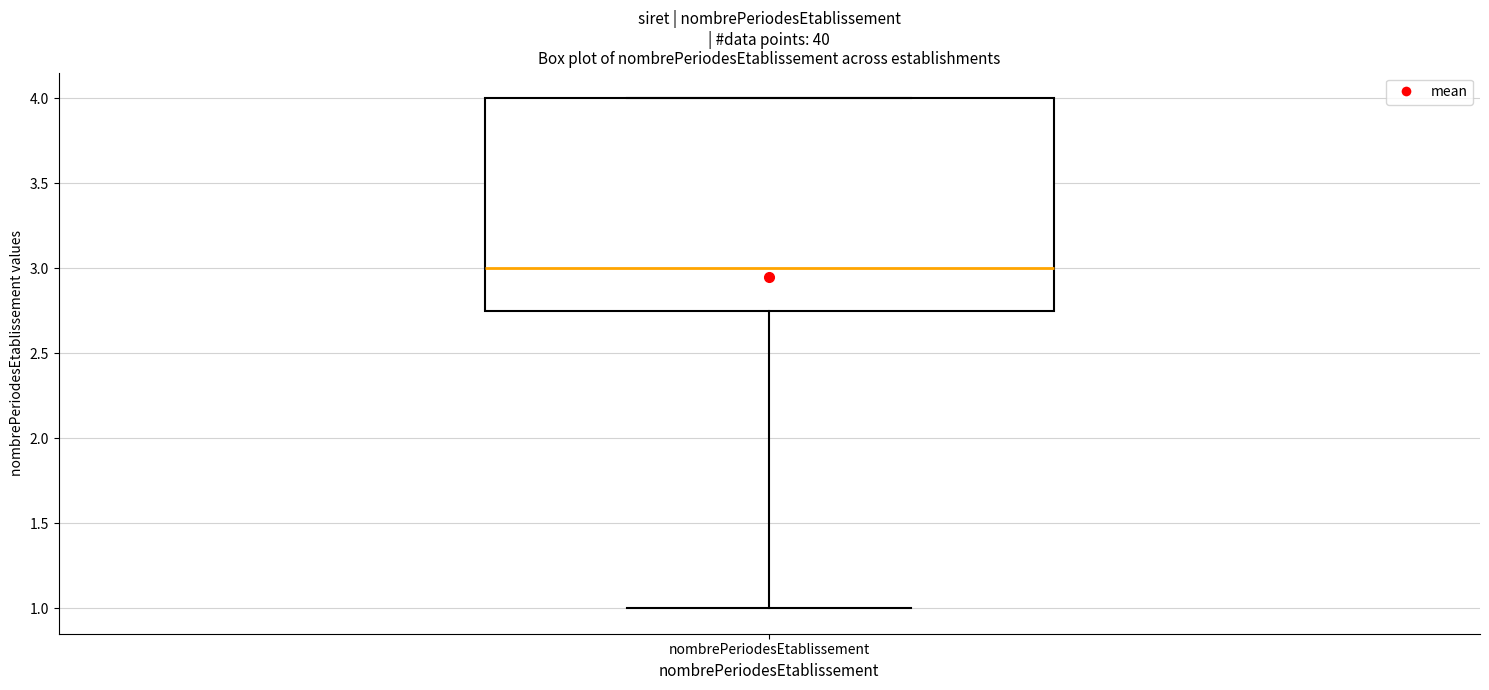

Transcribe this box plot: give where the median line is, the range the box spans, and where the two whiskers end, as read against the y-axis. The values are not printed on the chart, so give them approximately, as read against the axis.

median 3.00, box 2.75 to 4.00, whiskers 1.00 to 4.00